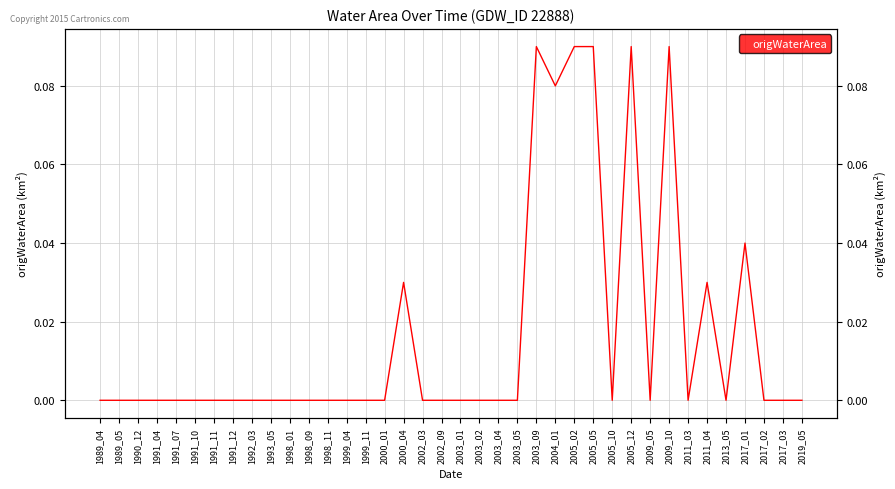

How many interior local valleys (lower than both neighbors) does the data have?

5